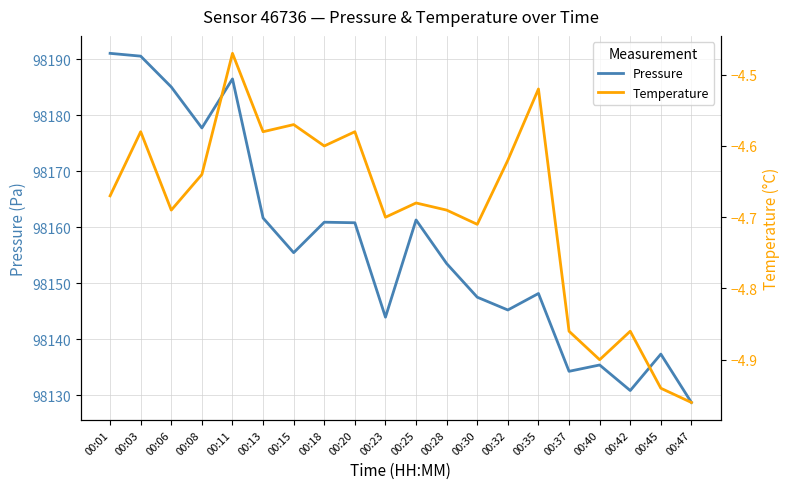

What is the average value of the temperature series?

-4.7